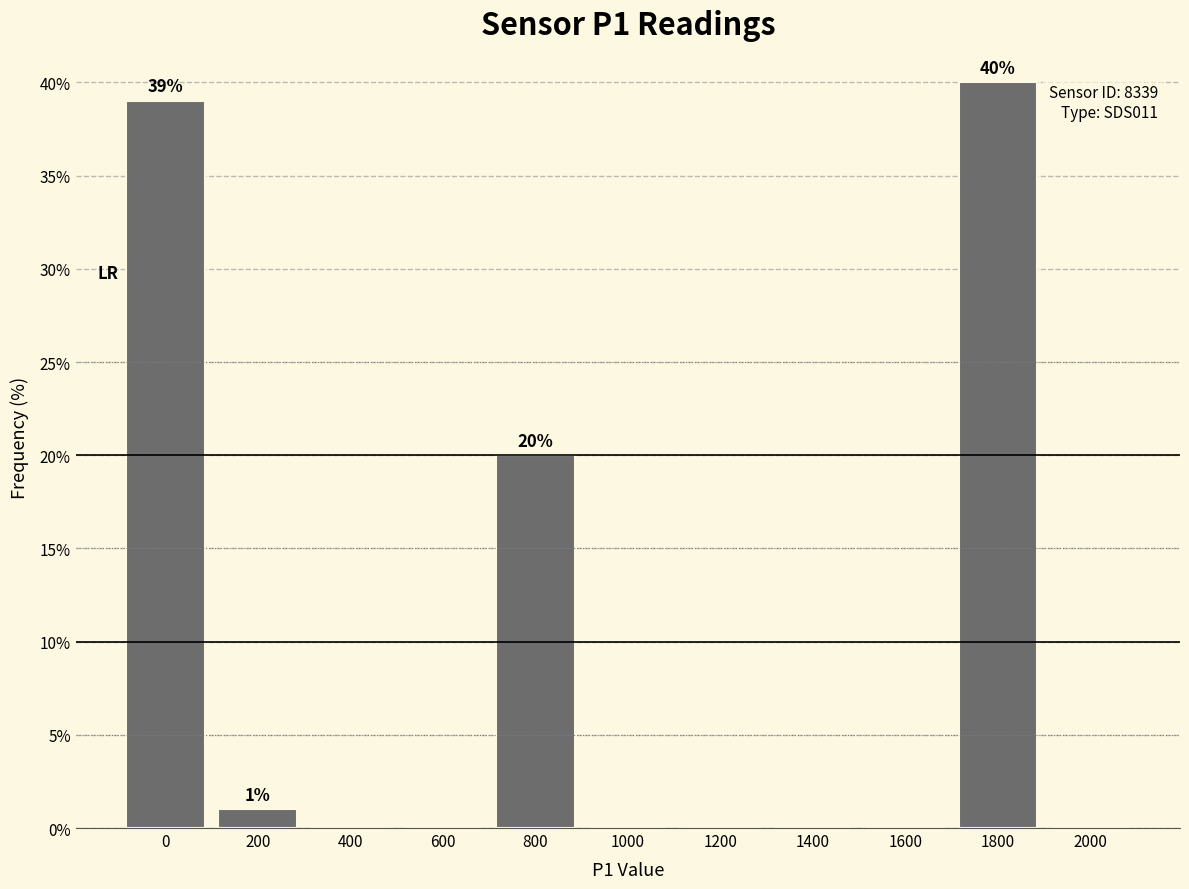

Reading left to right, what are all the values shown in this chart?

0=39	200=1	400=0	600=0	800=20	1000=0	1200=0	1400=0	1600=0	1800=40	2000=0